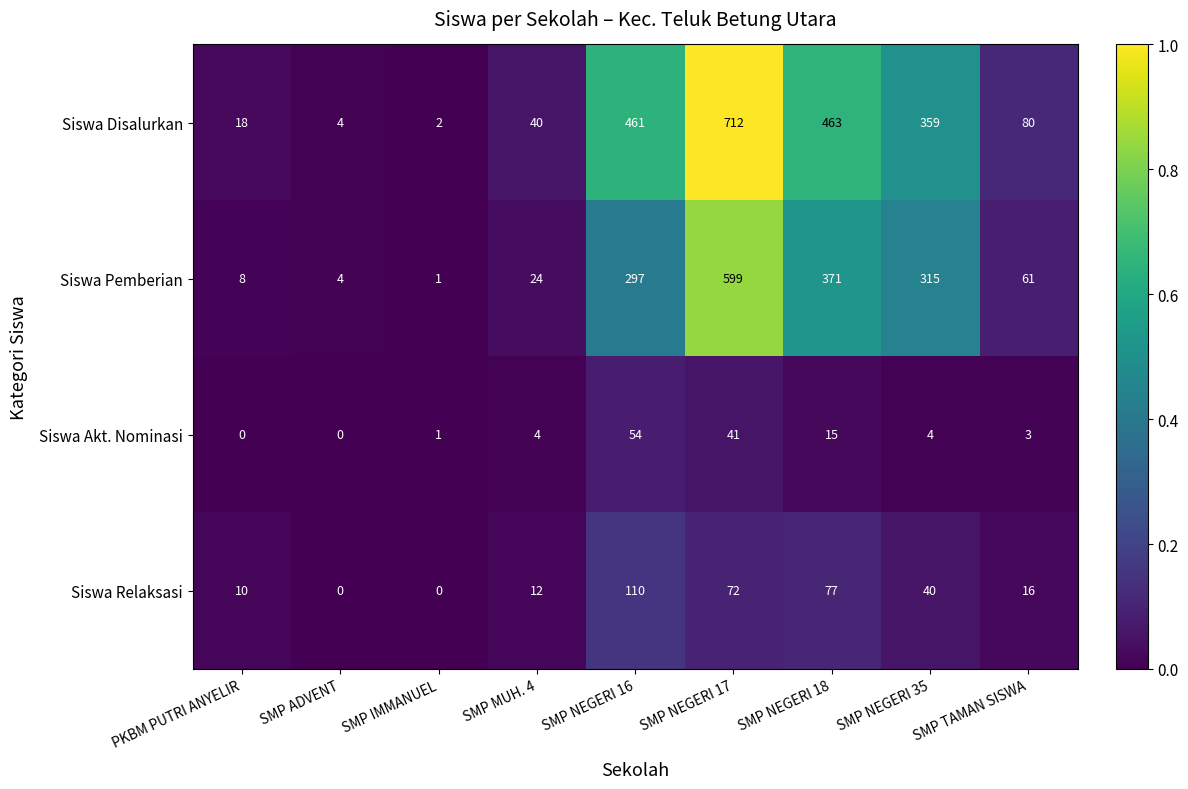

At how many categories does at least one series exceed 0?

9